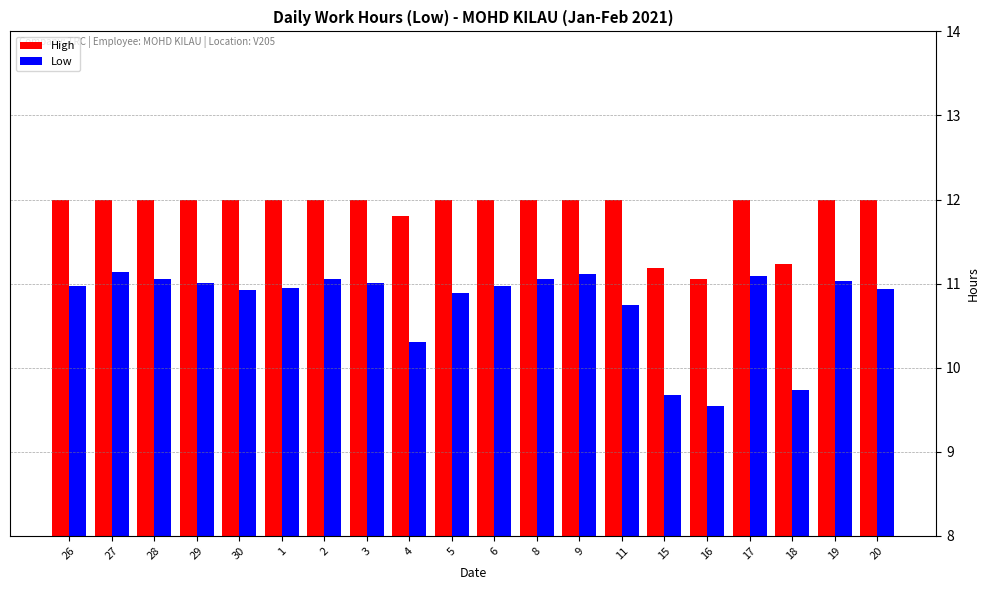

At how many categories does at least one series exceed 10?

20